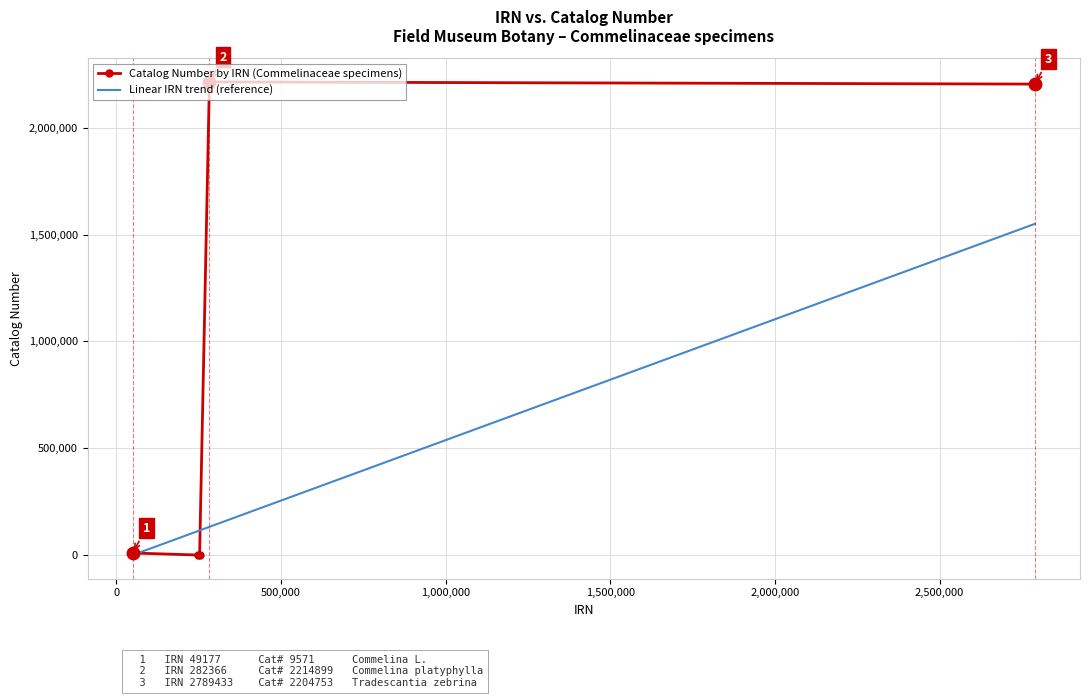

List the series in order of their peak value, highest first.

Catalog Number by IRN (Commelinaceae specimens), Linear IRN trend (reference)